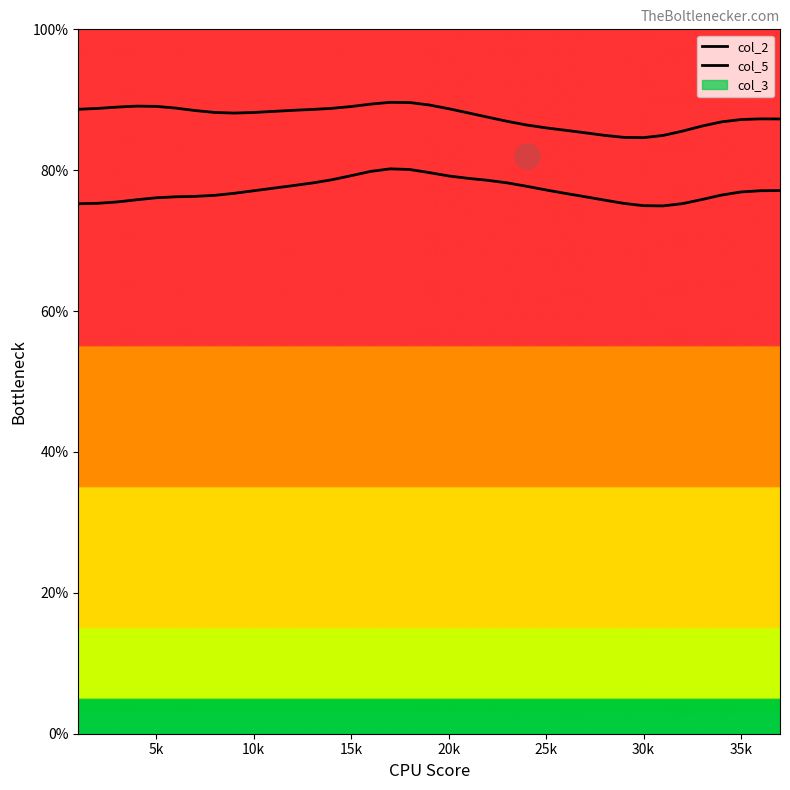

True or false: col_5 and col_2 intersect in this chart.

False